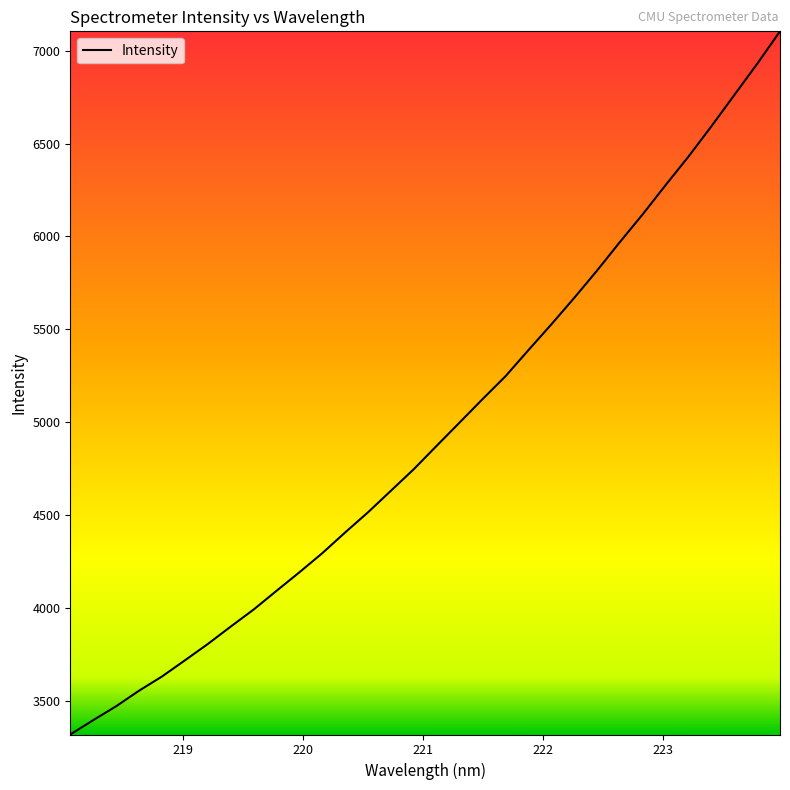

What is the smallest value displayed?

3317.8